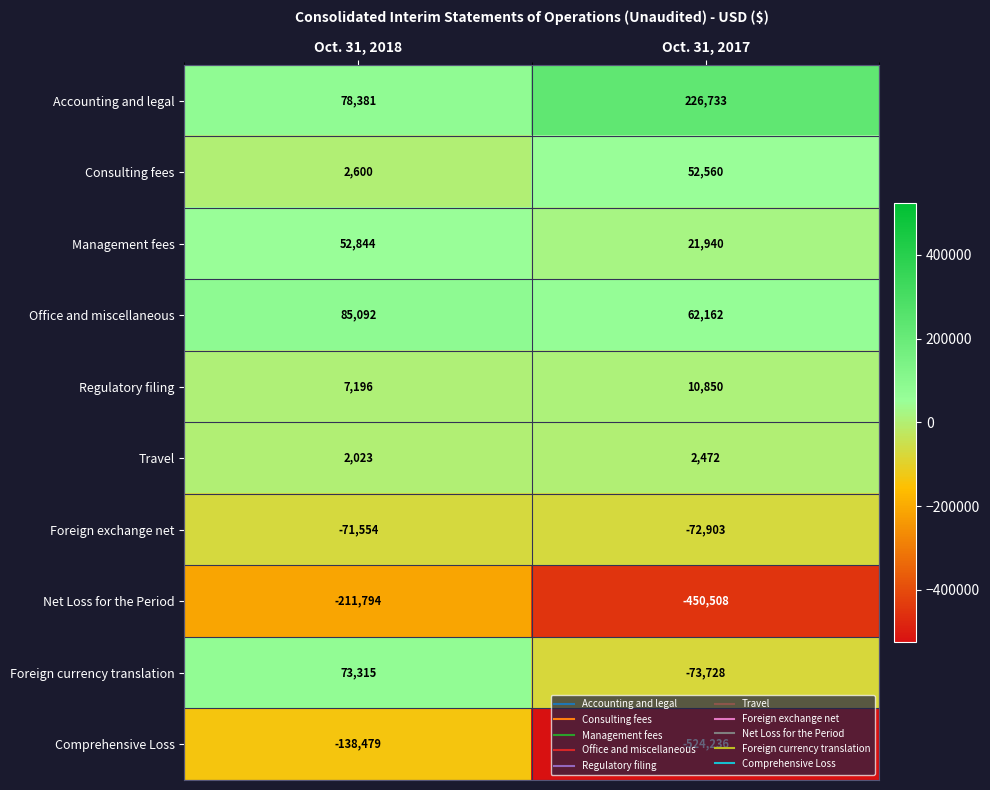

Which category has the lowest value across all series?

Oct. 31, 2017